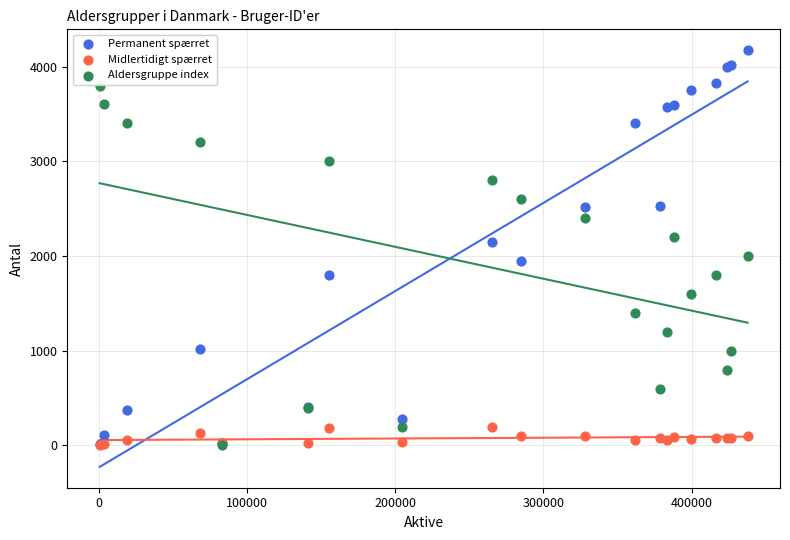

Which series reaches the maximum Y coordinate?

Permanent spærret